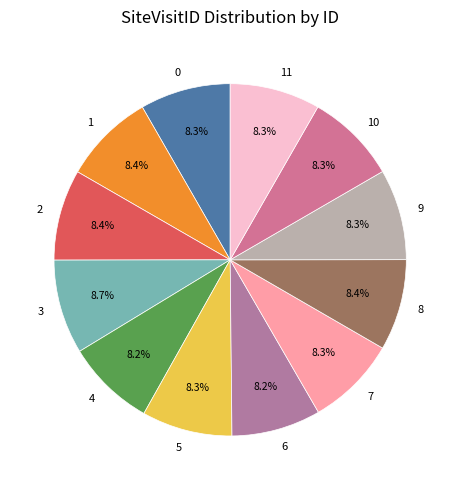

What is the total percentage of 1 and 7?

16.7%